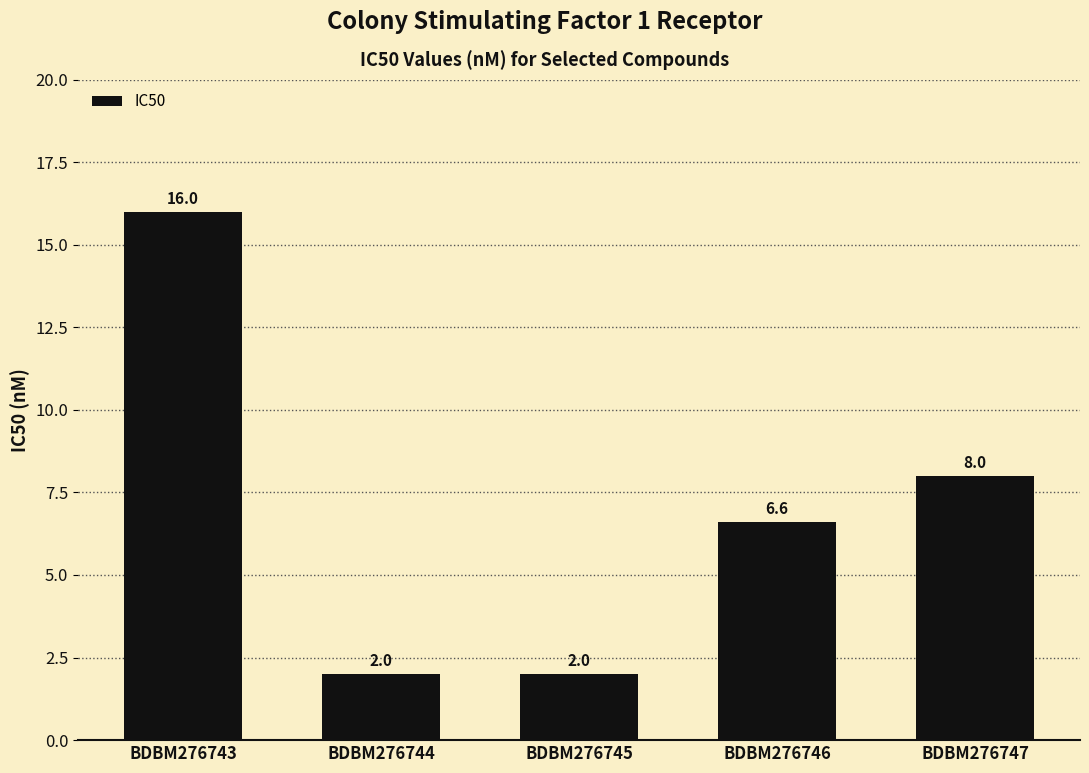

What is the greatest value displayed?

16.0